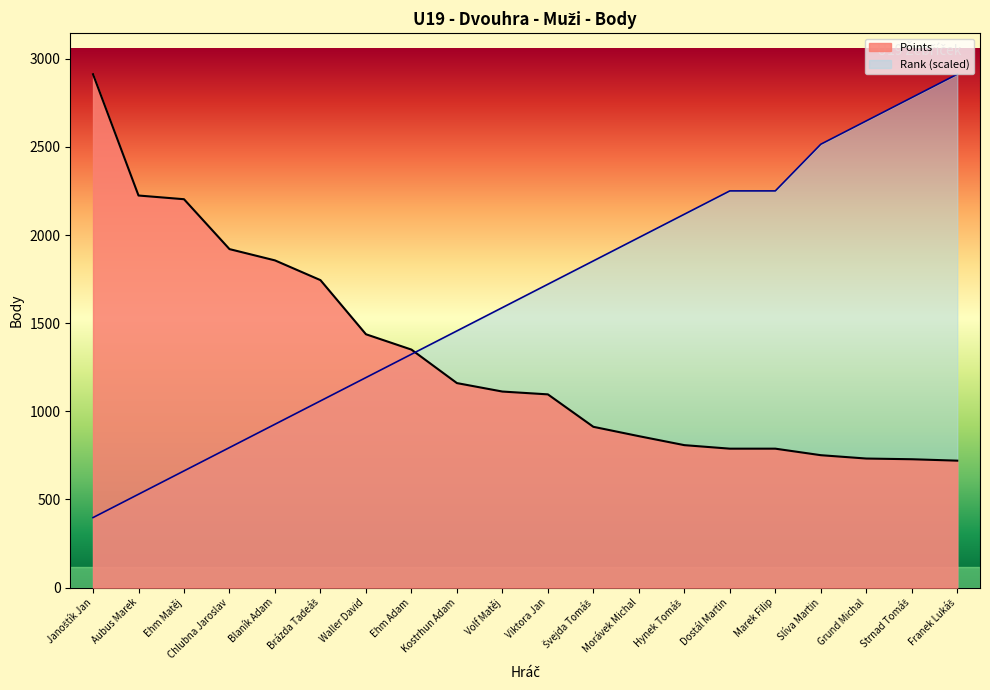

Does the chart display data point markers on the line(s)?

No